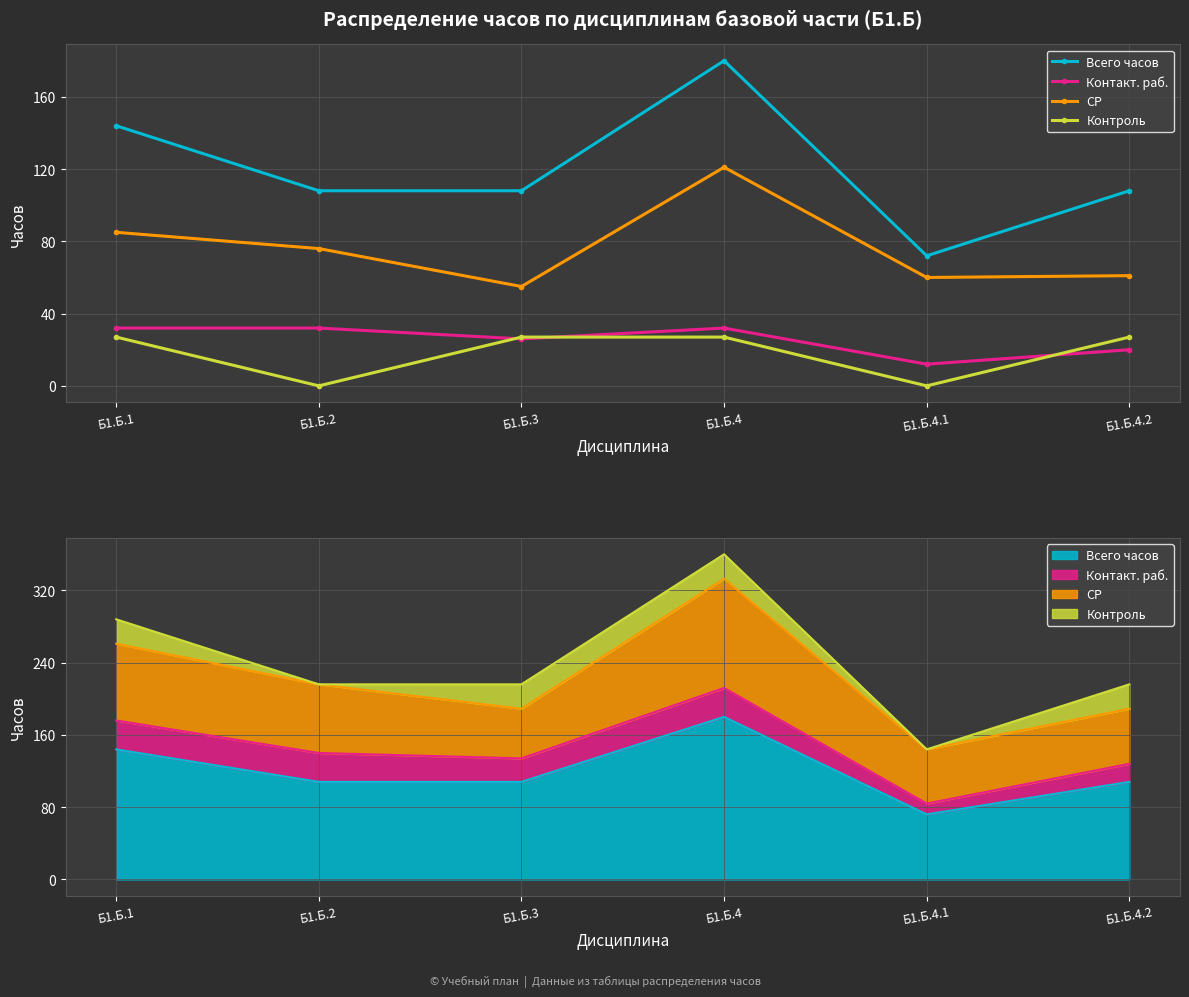

Where is Контакт. раб. nearest to the value 22?

Б1.Б.4.2